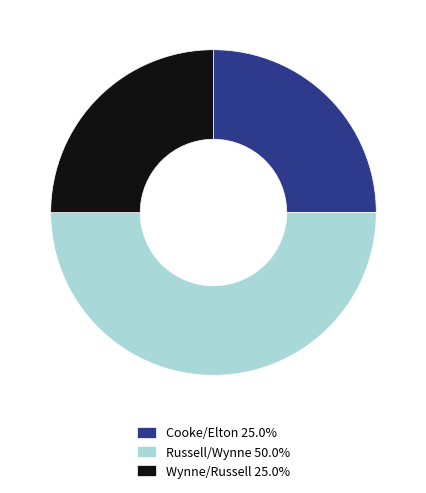

Approximately how many times larger is the value at Russell/Wynne 50.0% compared to Wynne/Russell 25.0%?

2.0